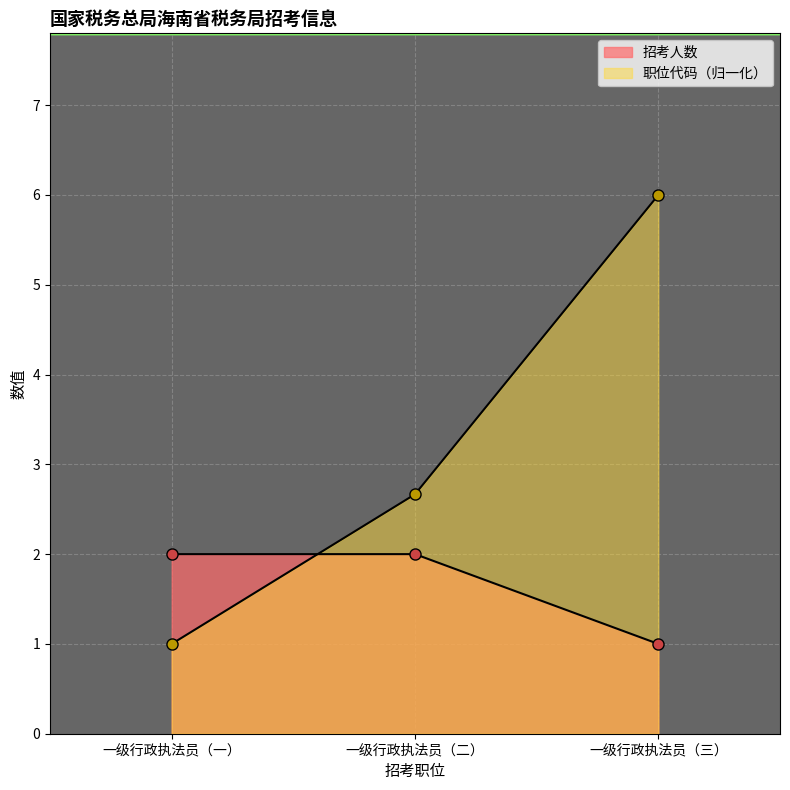

Reading left to right, what are all the values shown in this chart?

职位代码: 一级行政执法员（一）=1.0	一级行政执法员（二）=2.7	一级行政执法员（三）=6.0
招考人数: 一级行政执法员（一）=2.0	一级行政执法员（二）=2.0	一级行政执法员（三）=1.0